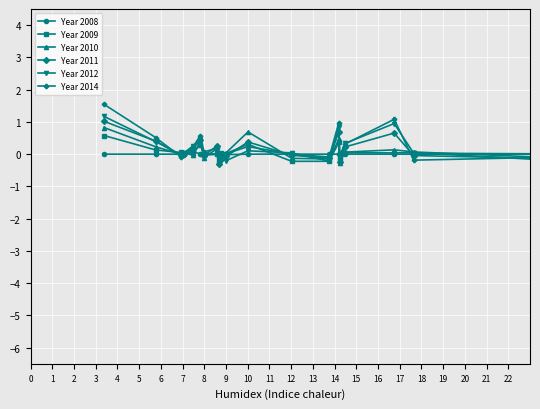

Which series has the widest spread of values?

Year 2014